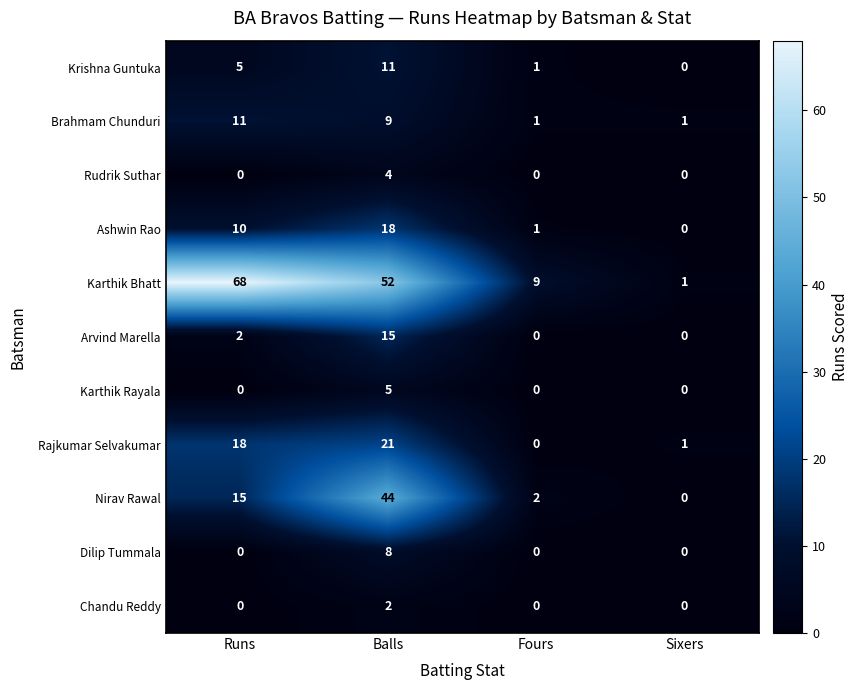

True or false: Ashwin Rao has a value of 1 at Fours.

True